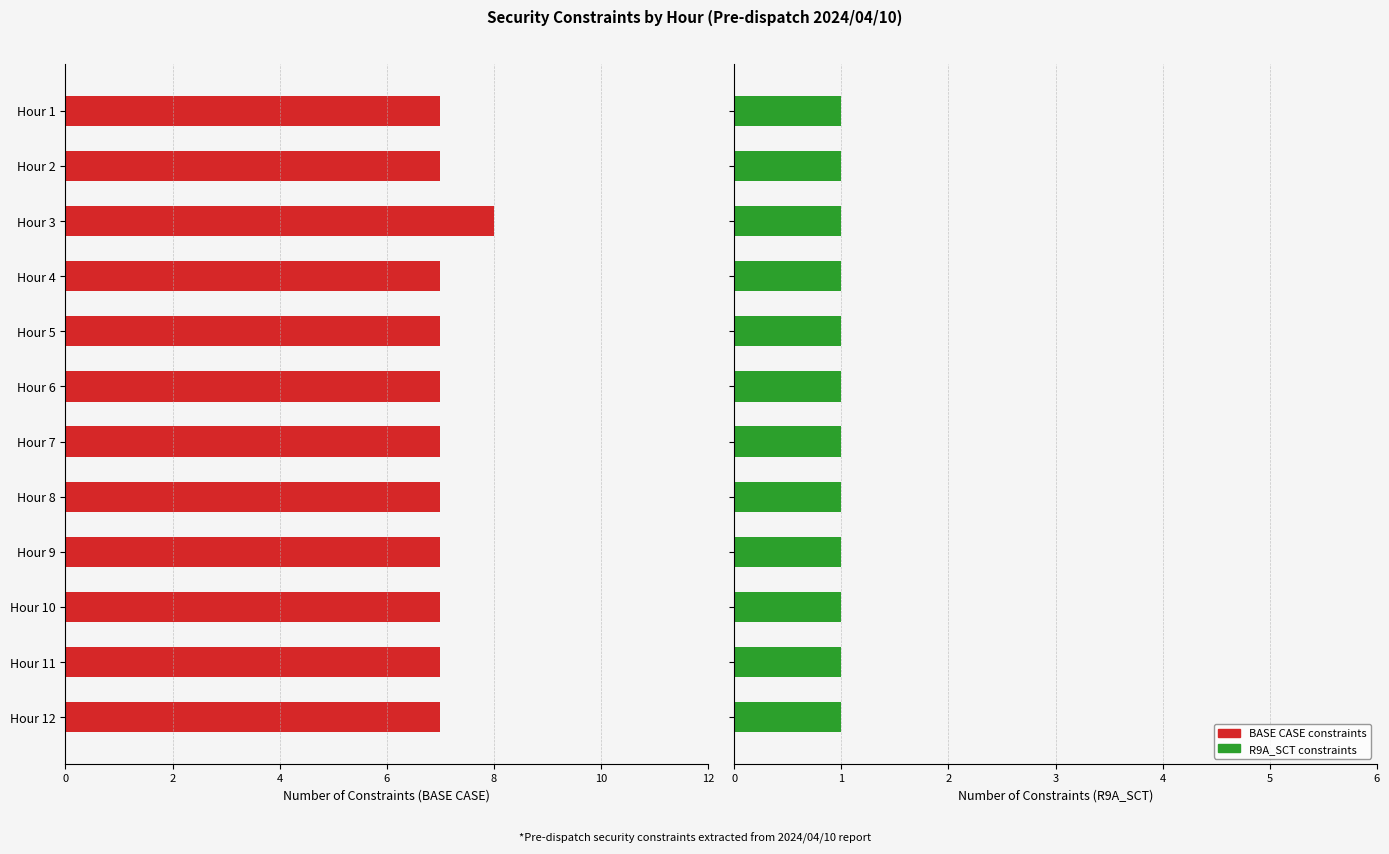

List the series in order of their overall mean, highest first.

BASE CASE constraints, R9A_SCT constraints